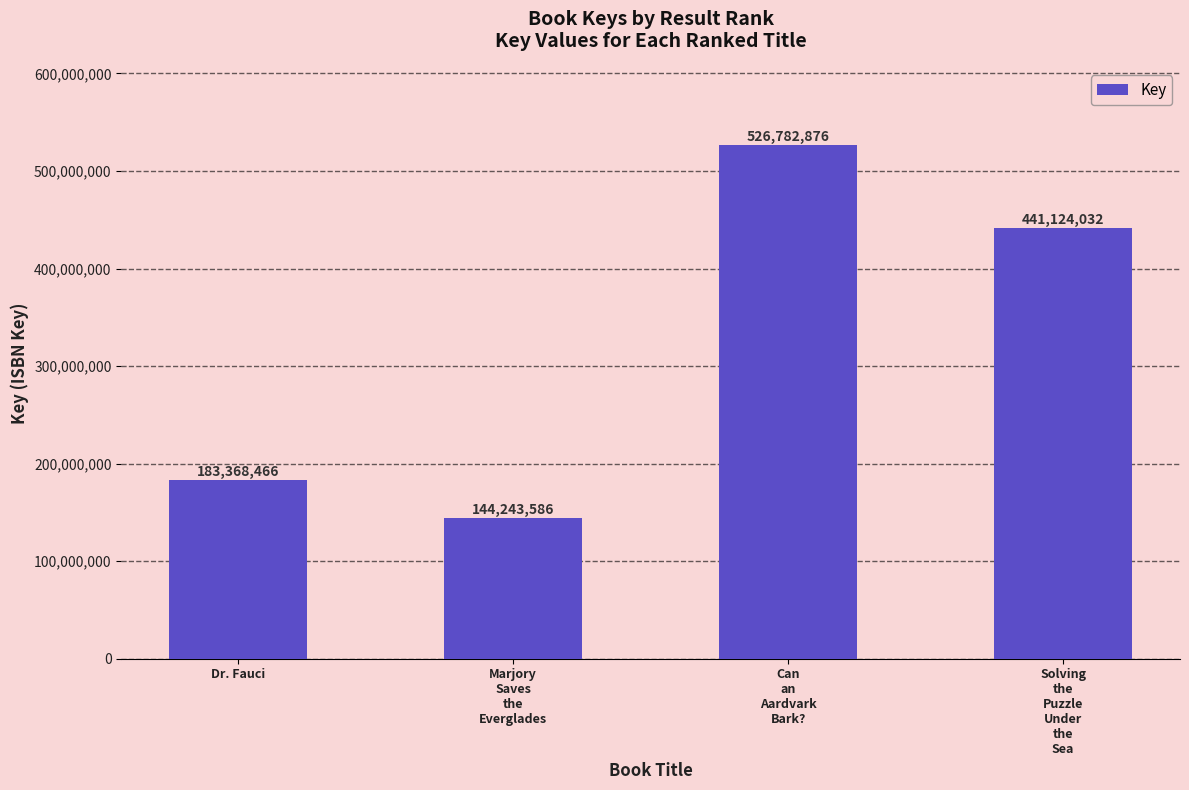

At which label does the data first exceed 441124032?

Can
an
Aardvark
Bark?